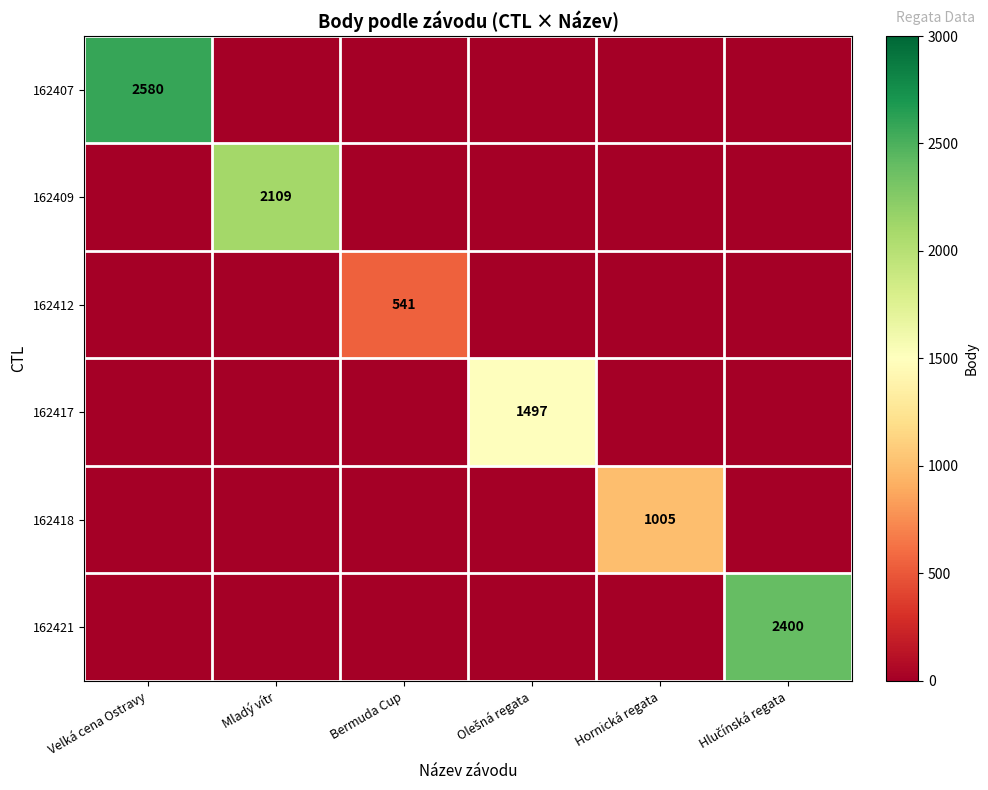

The 162409 series shows 0 at Hlučínská regata. True or false?

True